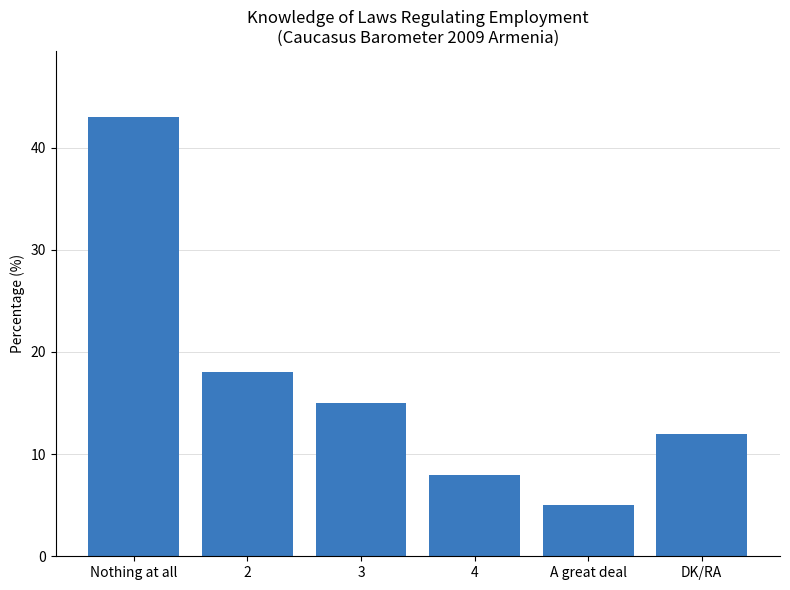

Between 4 and 3, which is larger?

3